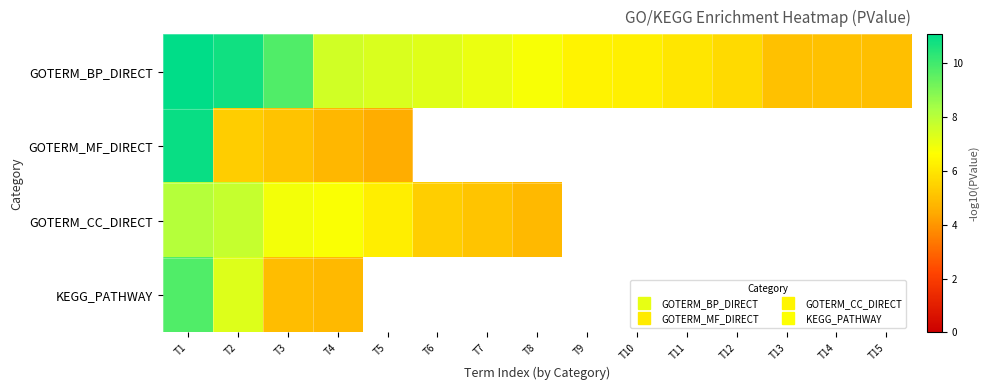

At which label is KEGG_PATHWAY closest to 7?

T2